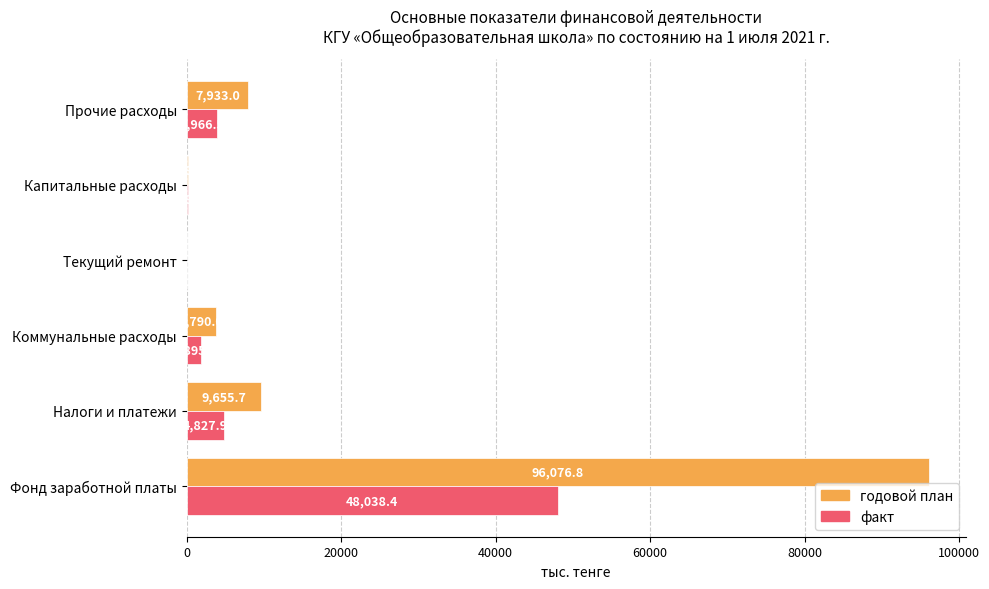

At which label is факт closest to 24019?

Налоги и платежи